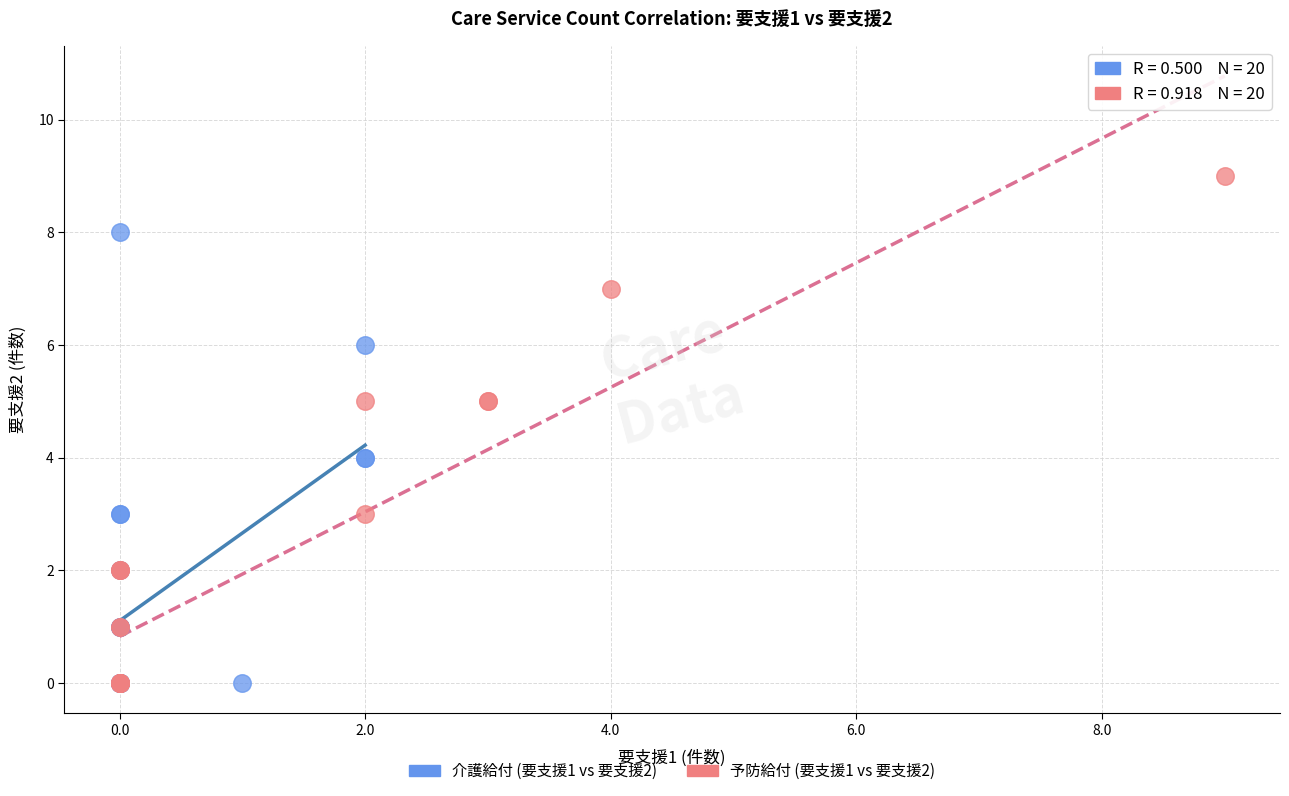

What are all the series names shown in the legend?

介護給付 (要支援1 vs 要支援2), 予防給付 (要支援1 vs 要支援2)